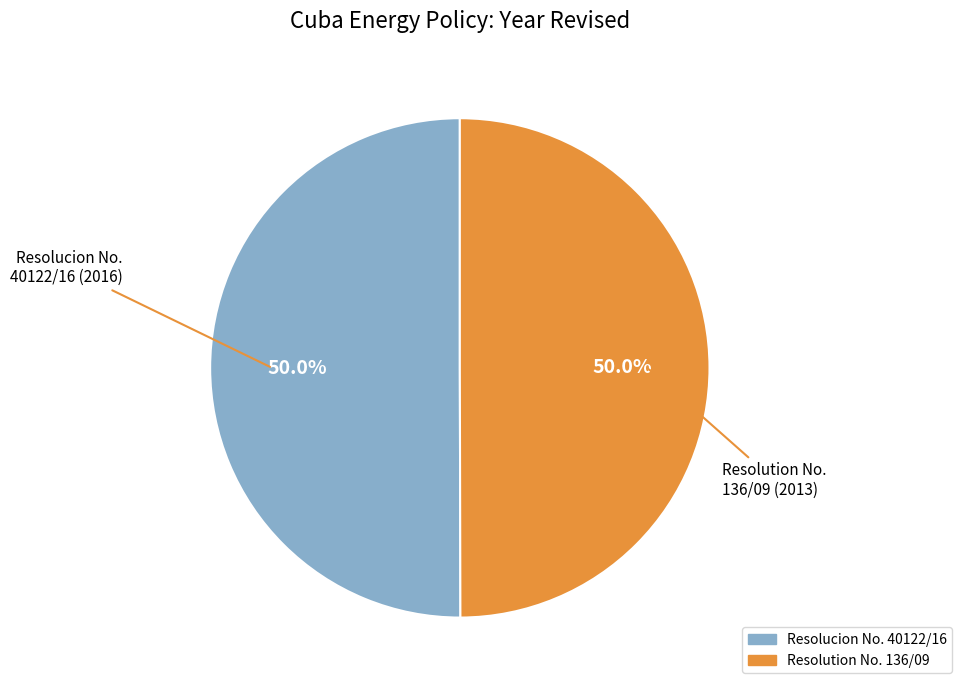

Approximately how many times larger is the value at Resolution No. 136/09 compared to Resolucion No. 40122/16?

1.0